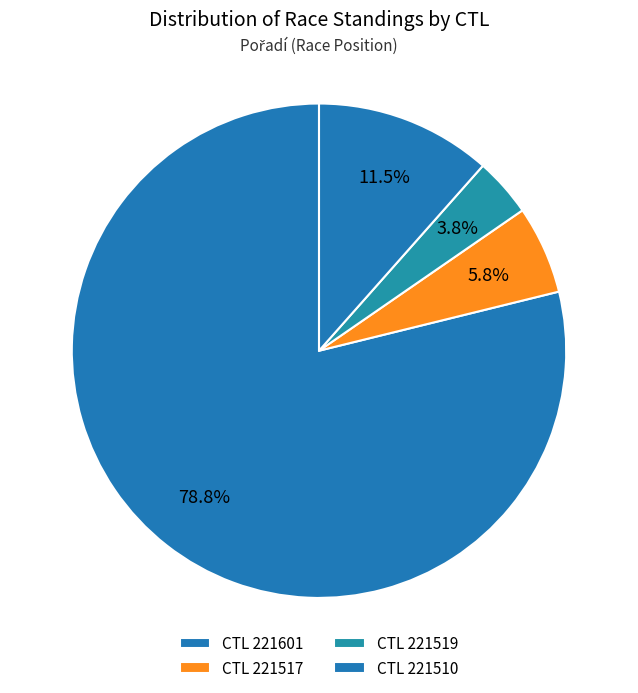

What is the smallest slice in the pie chart?

221519